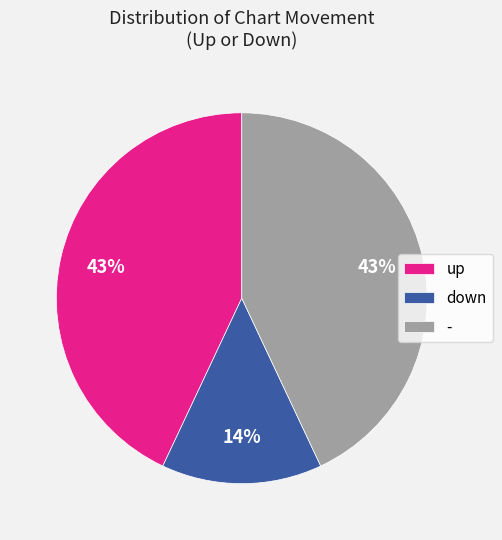

What is the ratio of the value at - to the value at down?

3.1